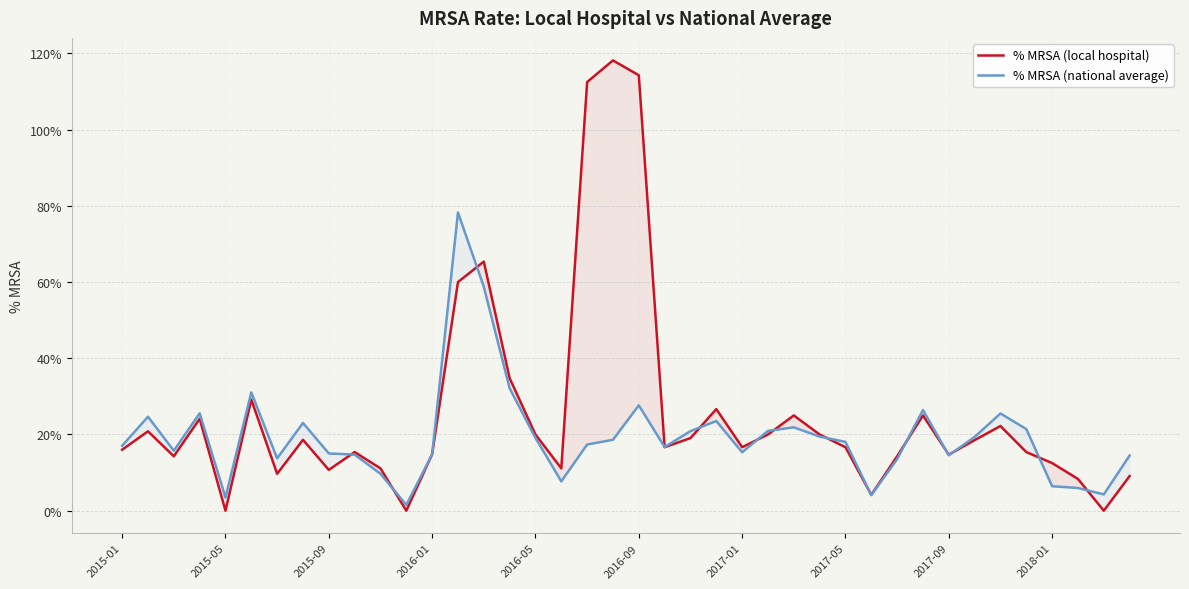

At how many categories does at least one series exceed 27?

7